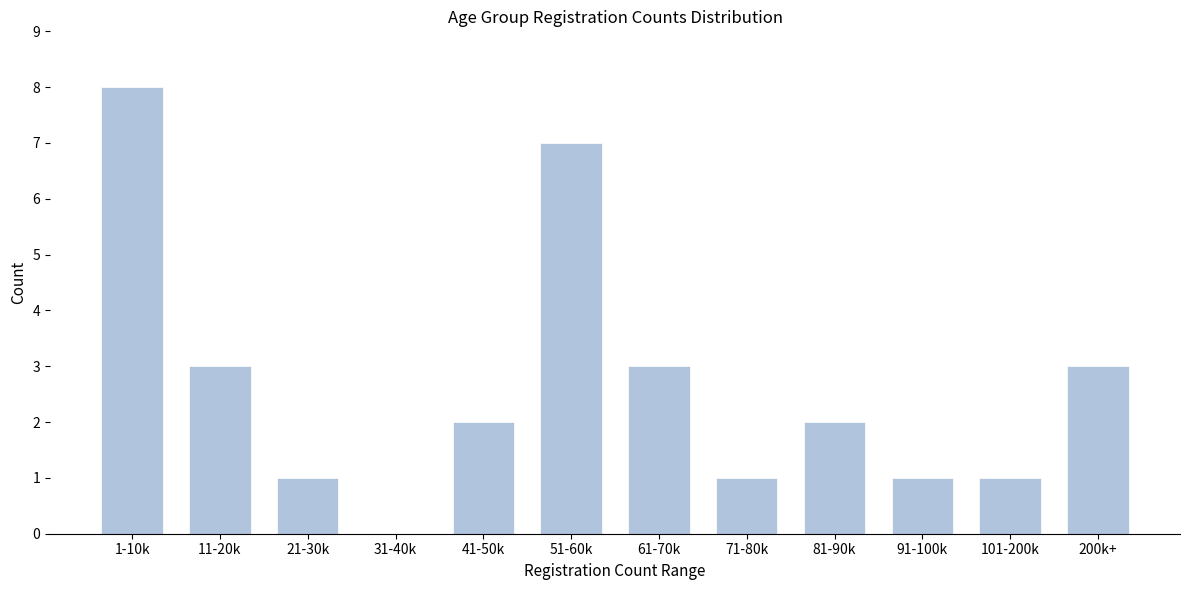

Reading left to right, list all the values displayed in this chart.

1-10k=8	11-20k=3	21-30k=1	31-40k=0	41-50k=2	51-60k=7	61-70k=3	71-80k=1	81-90k=2	91-100k=1	101-200k=1	200k+=3